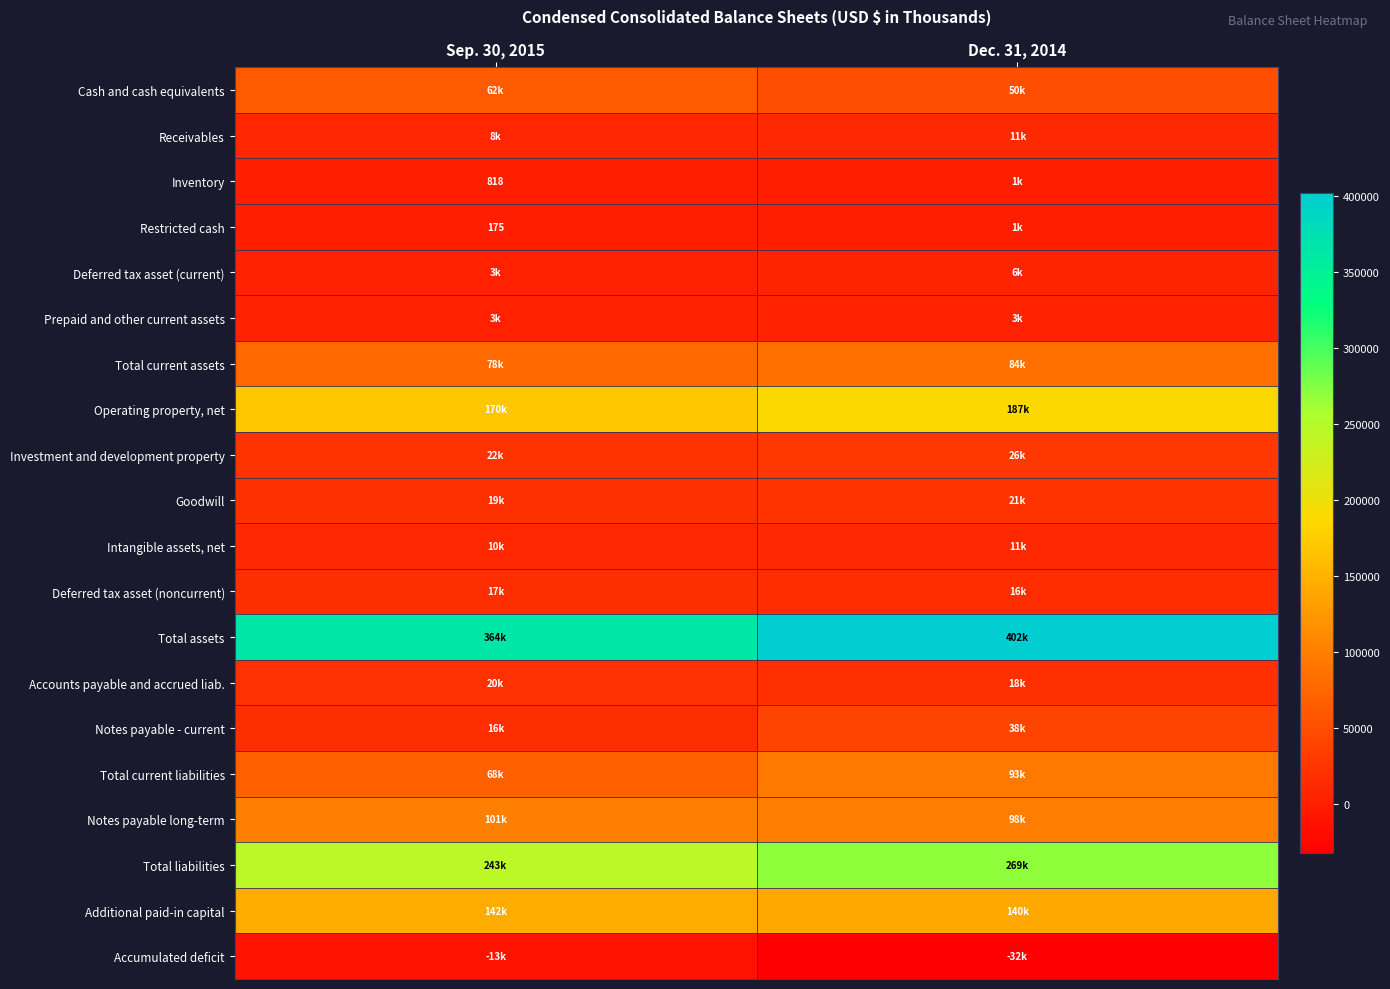

At Sep. 30, 2015, list the series in order from largest to smallest.

Total assets, Total liabilities, Operating property, net, Additional paid-in capital, Notes payable long-term, Total current assets, Total current liabilities, Cash and cash equivalents, Investment and development property, Accounts payable and accrued liab., Goodwill, Deferred tax asset (noncurrent), Notes payable - current, Intangible assets, net, Receivables, Prepaid and other current assets, Deferred tax asset (current), Inventory, Restricted cash, Accumulated deficit